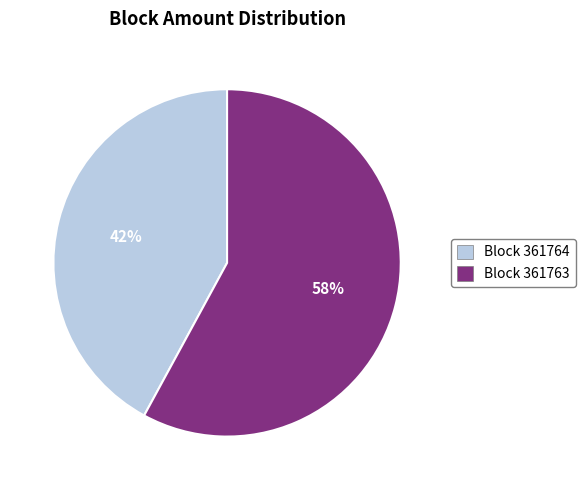

To the nearest percent, what is the difference between the largest and smallest slice percentages?

16%